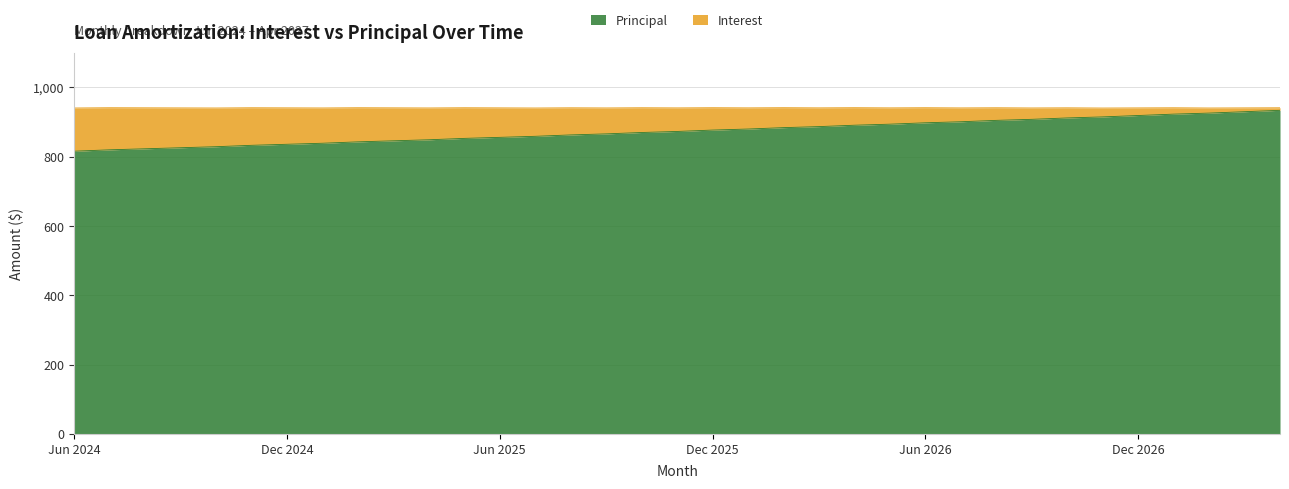

Is it true that the value at Oct 2025 is 590?

False